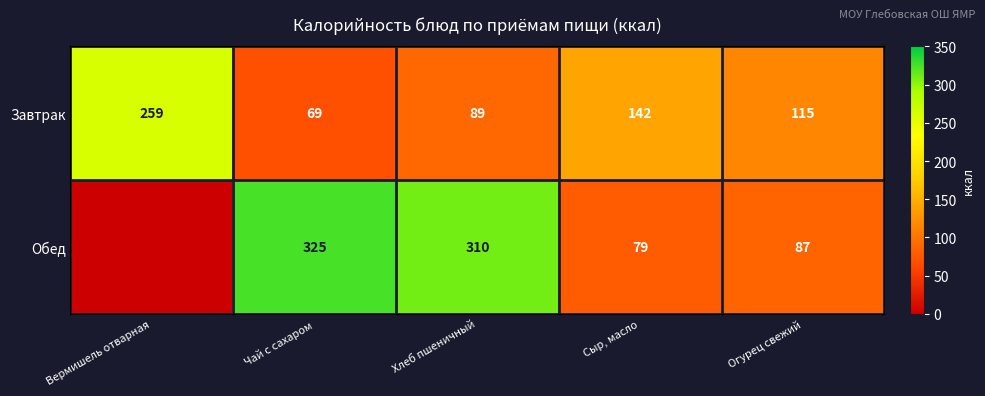

Is it true that Завтрак equals 89 at Хлеб пшеничный?

True